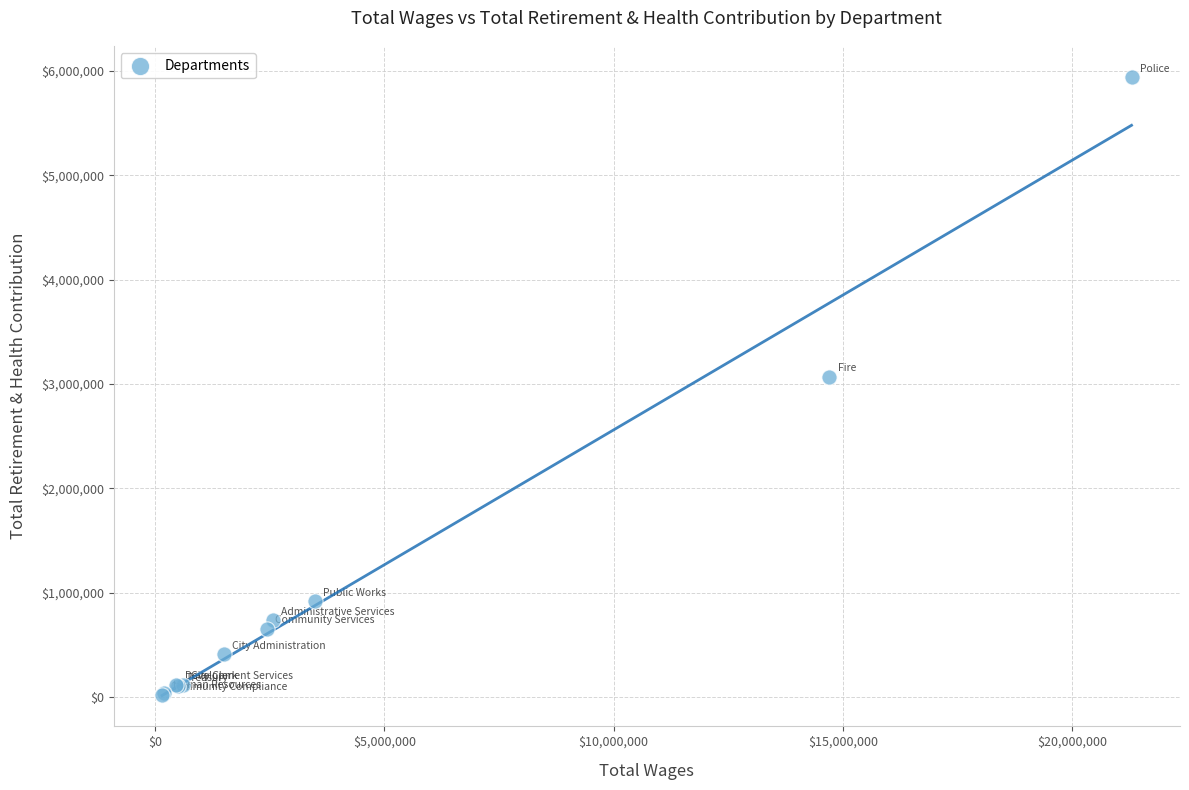

What Y value in the scatter plot is closest to 2979904?

3069480